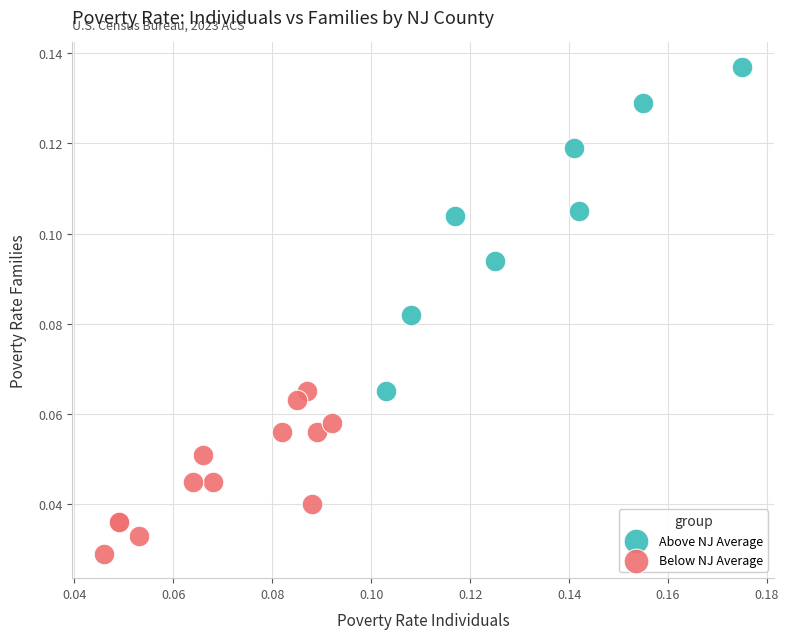

Which series reaches the maximum Y coordinate?

Above NJ Average